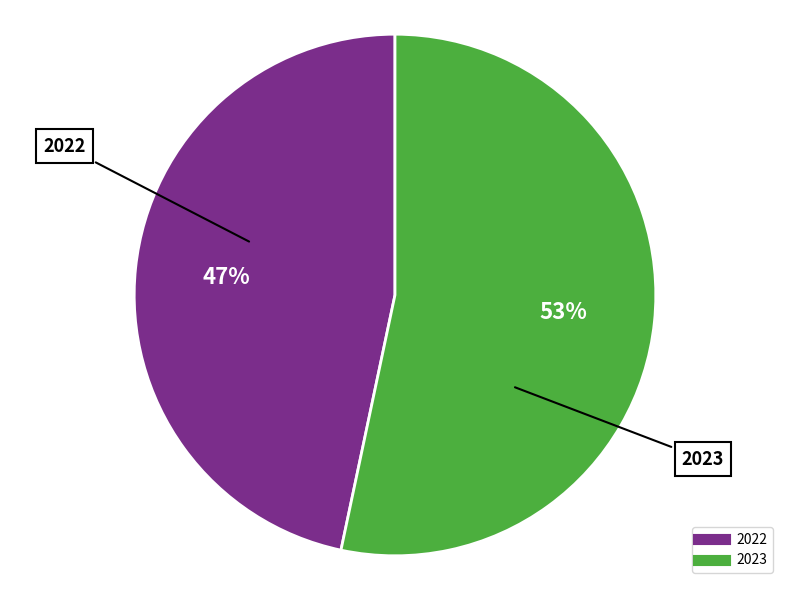

True or false: 2023 accounts for 68% of the total.

False